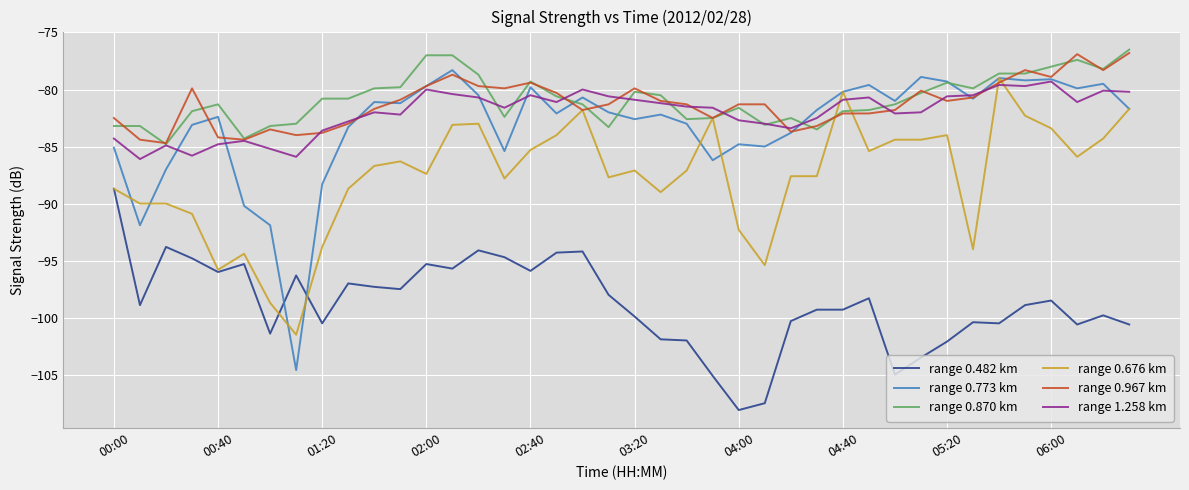

What is the average value of the range 0.482 km series?

-98.8